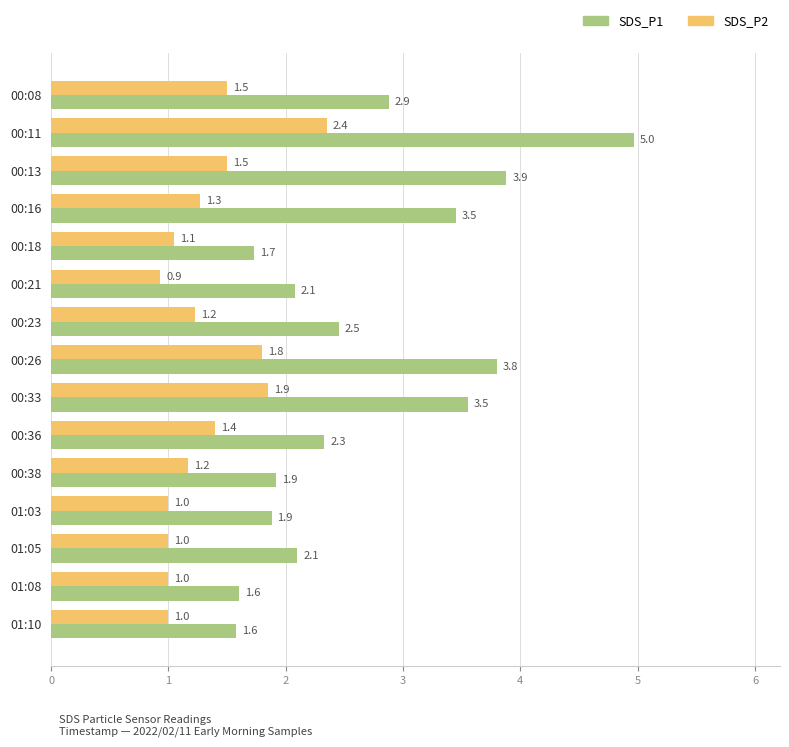

What is the minimum value for SDS_P2?

0.9